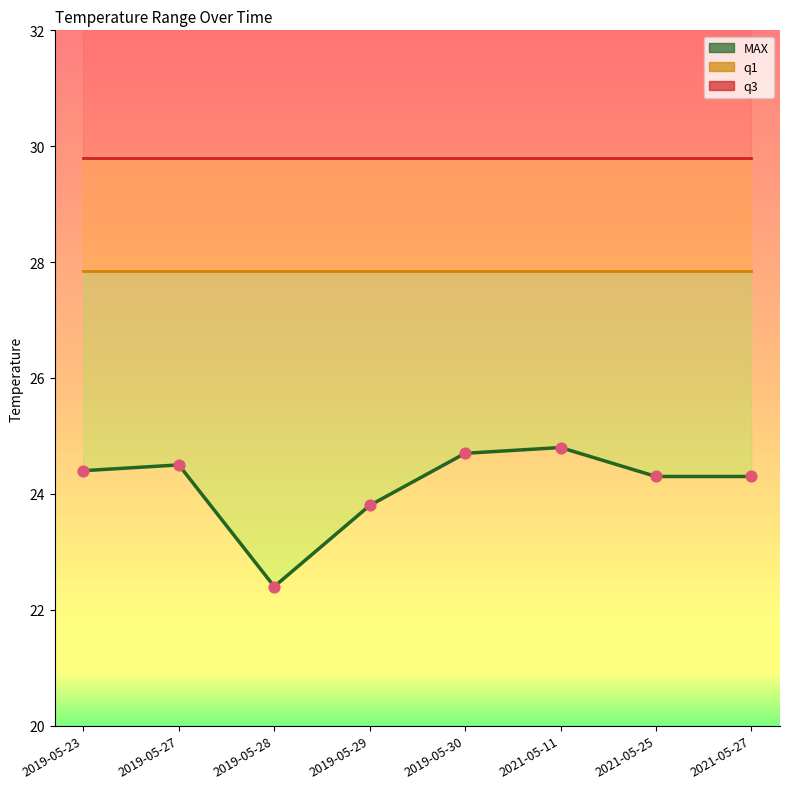

What is the total value across all series at 2019-05-23?

106.5